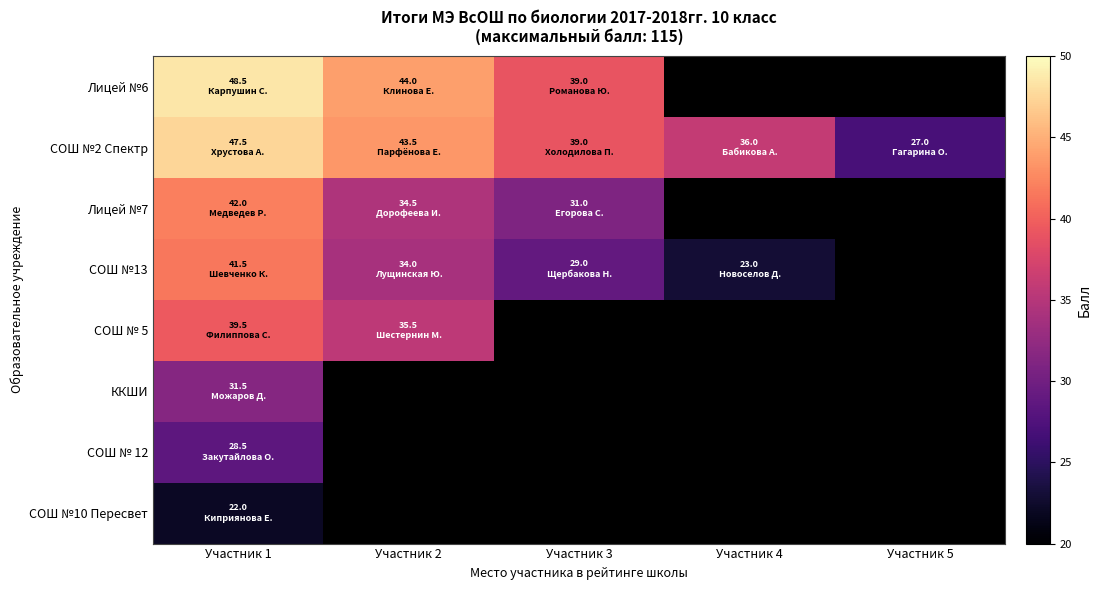

What is the difference between the highest and lowest values at Участник 1?

26.5